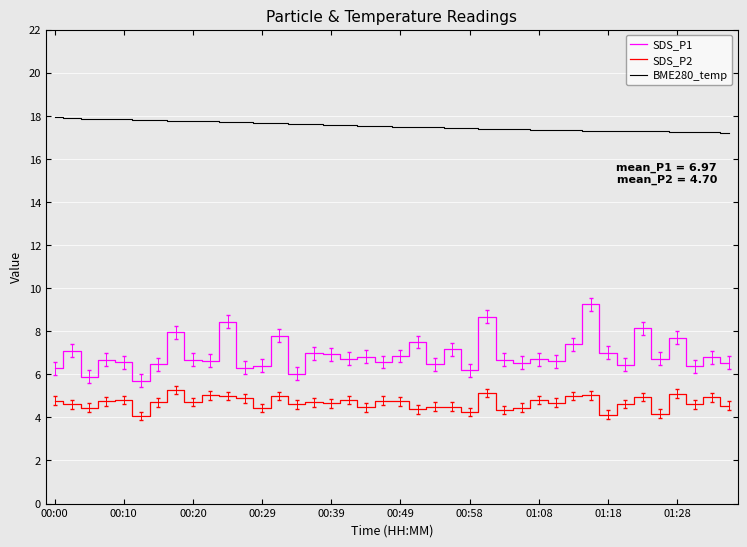

What is the lowest value of the SDS_P2 series?

4.1